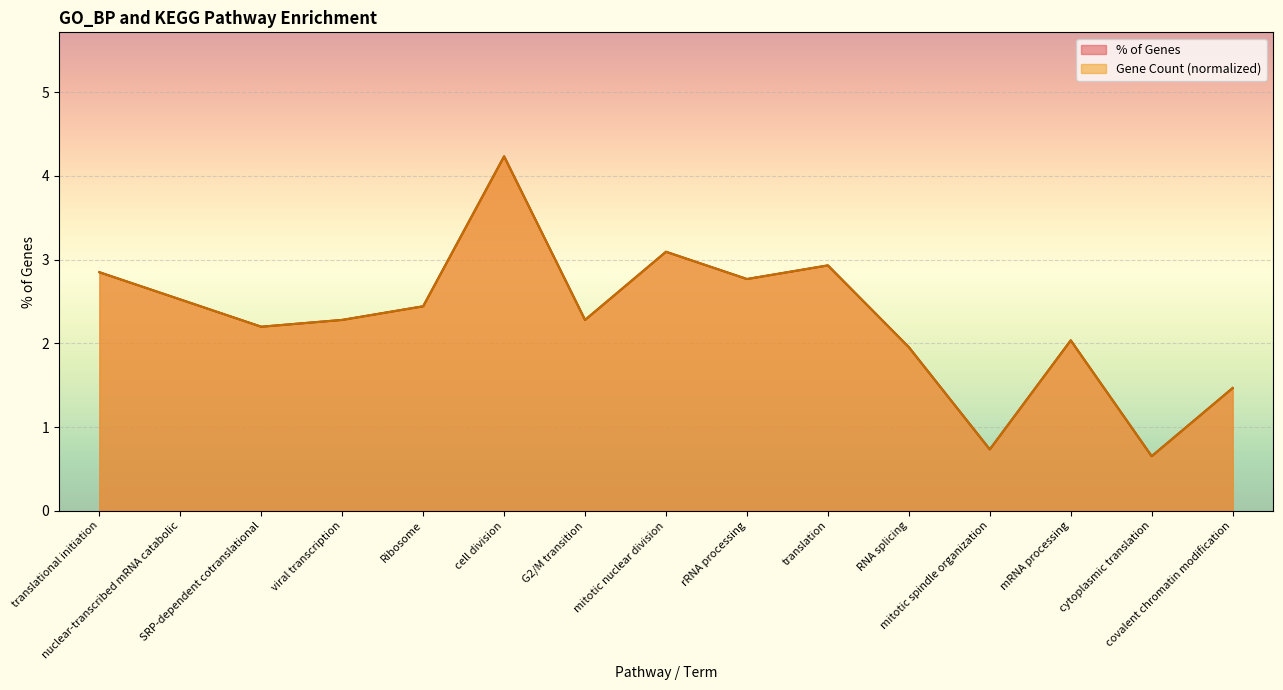

Is the value of % of Genes at viral transcription greater than the value of Gene Count at covalent chromatin modification?

Yes